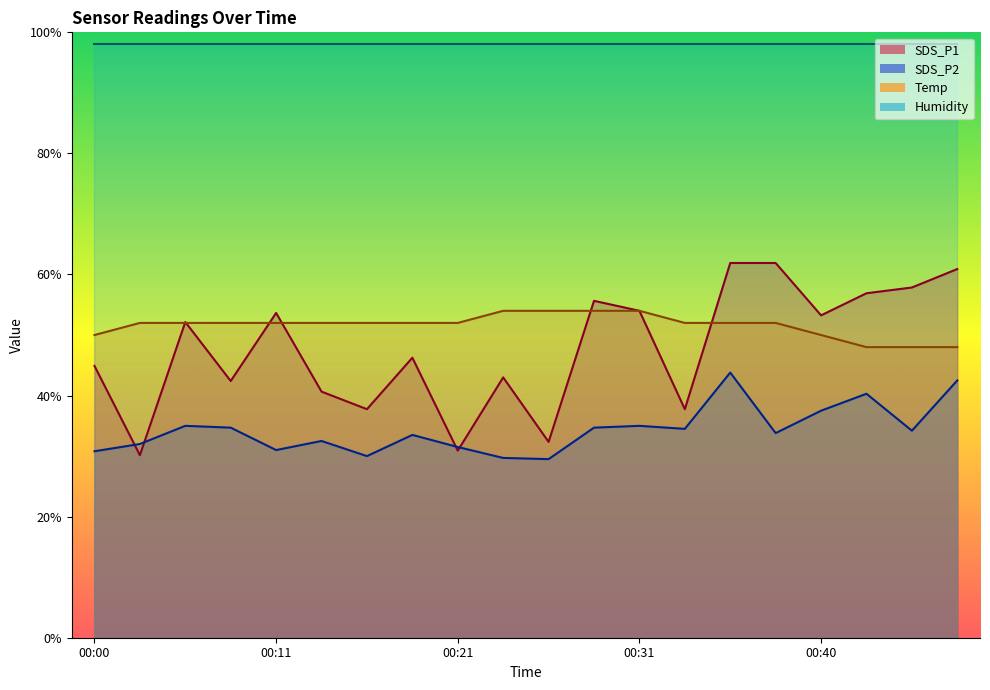

What is the difference between the maximum and minimum values in the SDS_P2 series?

14.3